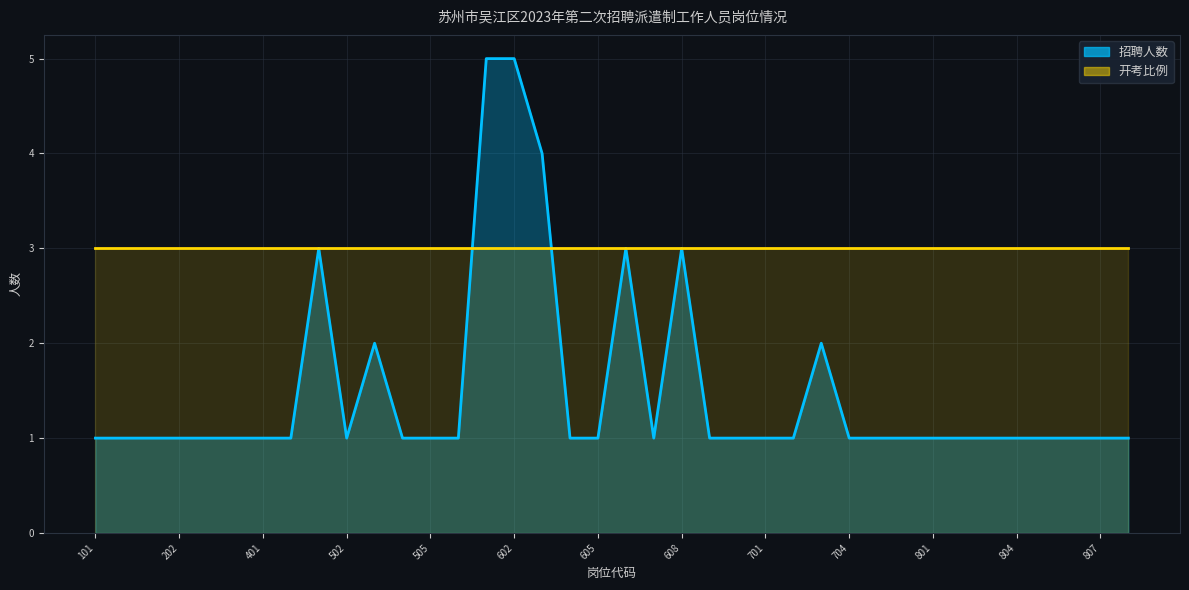

Rank the categories by value from highest to lowest.

601, 602, 603, 501, 606, 608, 503, 703, 101, 102, 201, 202, 203, 301, 401, 402, 502, 504, 505, 506, 604, 605, 607, 609, 610, 701, 702, 704, 705, 706, 801, 802, 803, 804, 805, 806, 807, 808